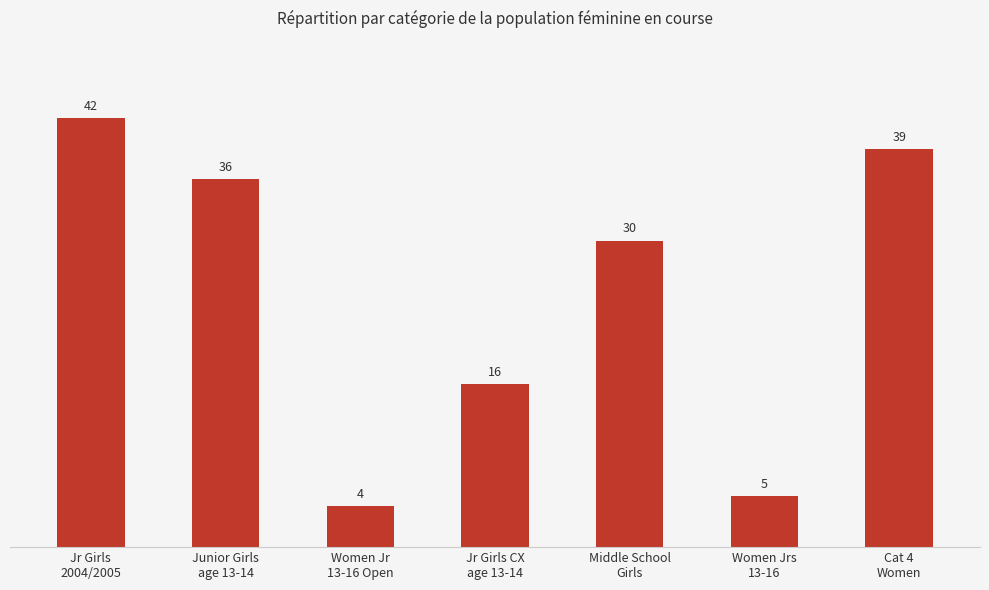

What value does the data have at Jr Girls CX
age 13-14, to the nearest 10?

20